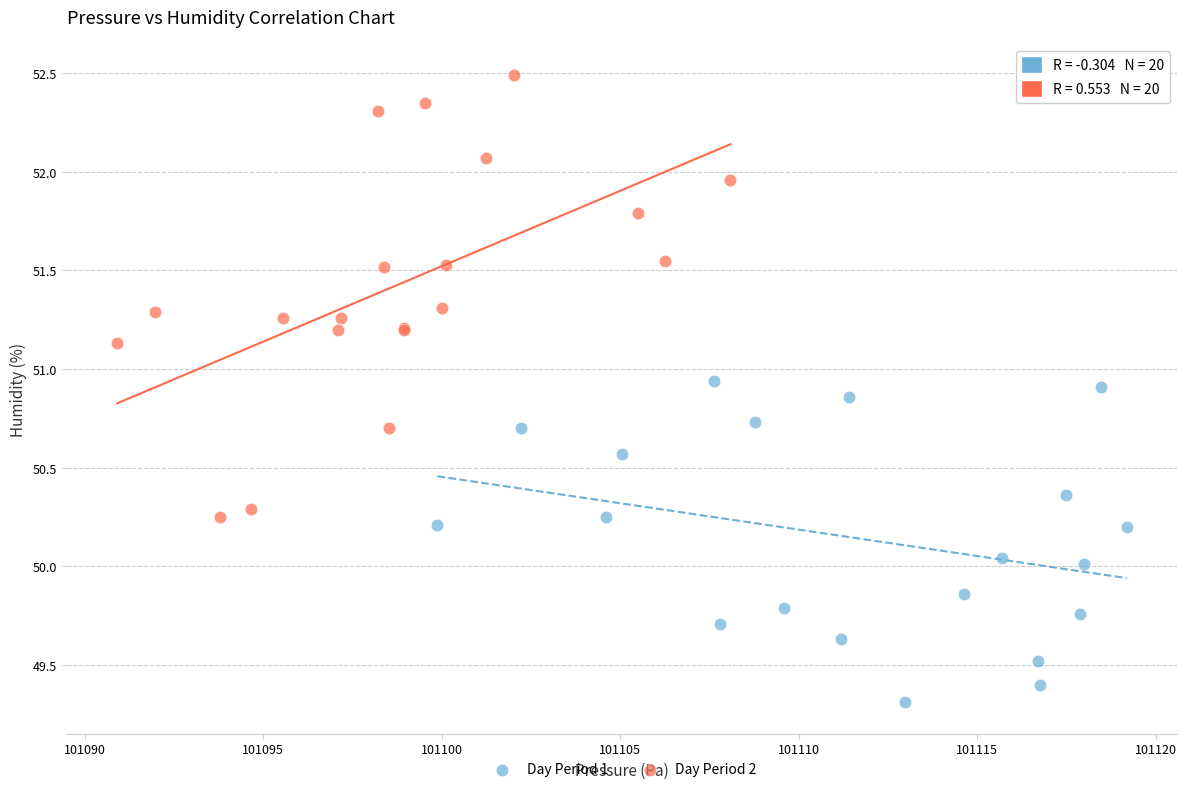

Which series contains the highest Y value?

Day Period 2